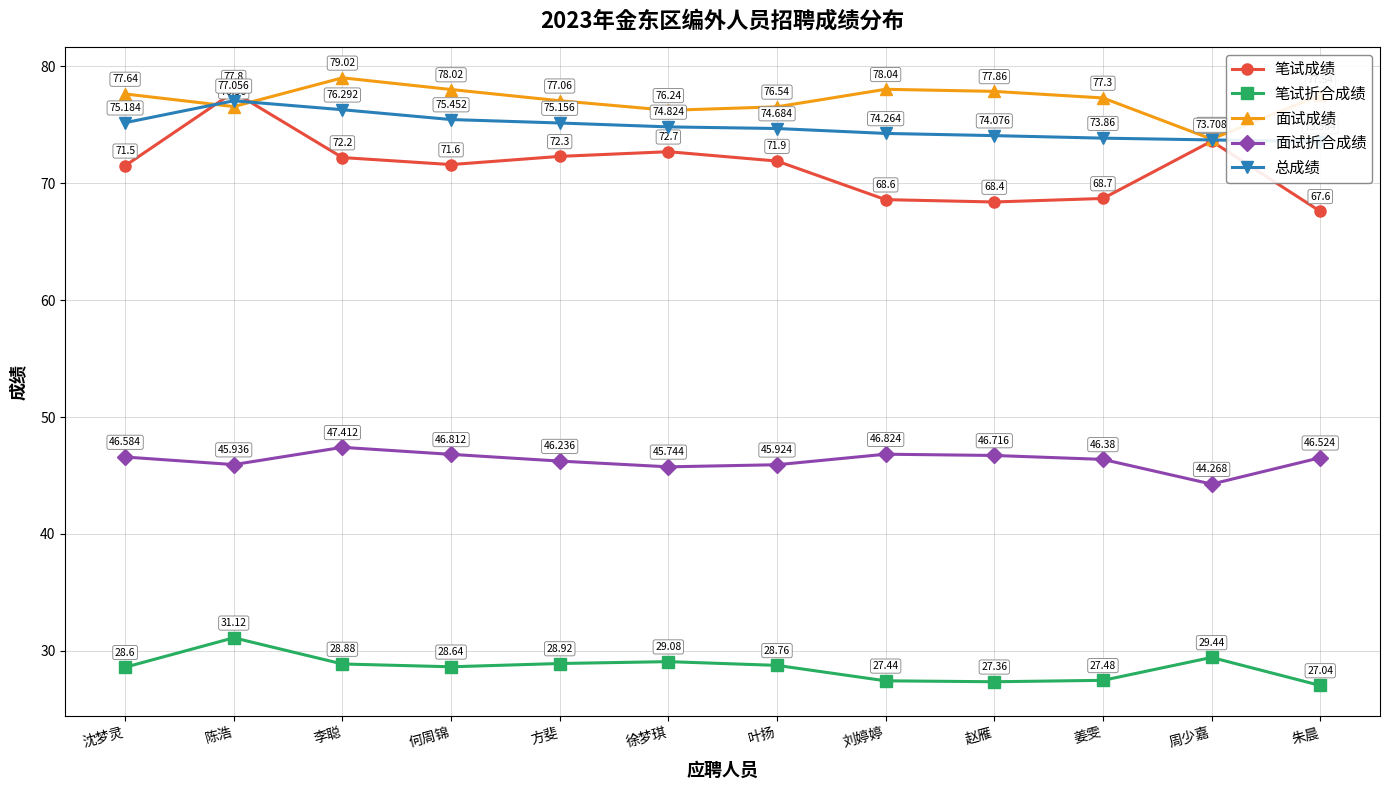

True or false: 笔试成绩 has more than 1 points higher than both neighbors.

True